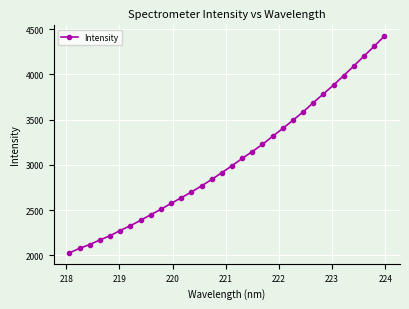

What is the sum of all values?

97579.1